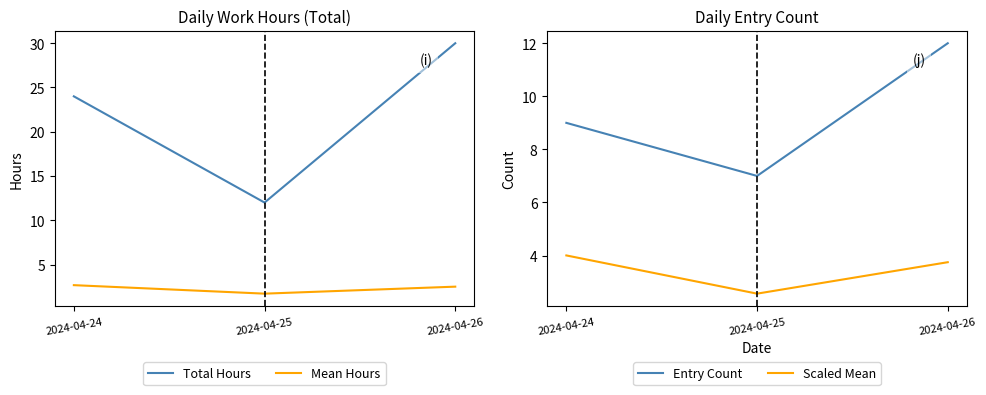

What is the value of the Mean Hours point at the 3rd from the left?

2.5